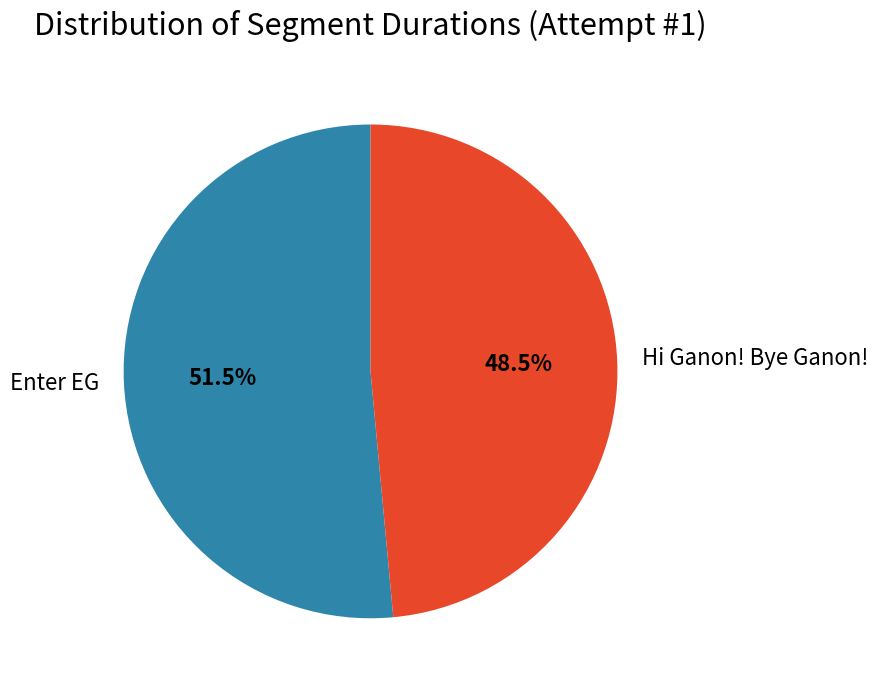

Rank the categories by value from highest to lowest.

Enter EG, Hi Ganon! Bye Ganon!